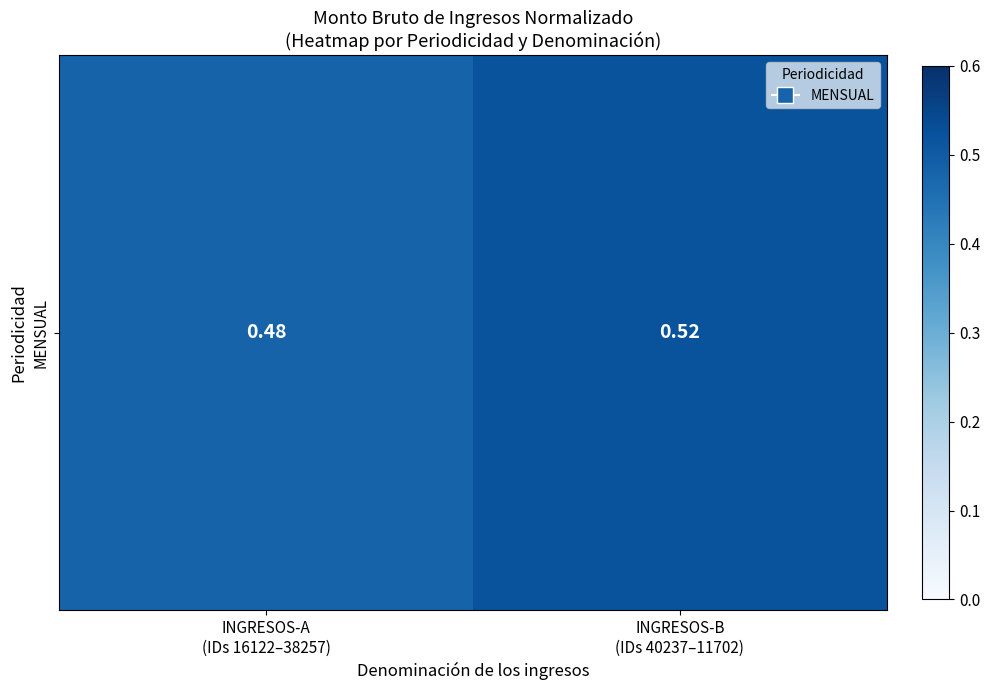

Where is the data nearest to the value 0?

INGRESOS-A
(IDs 16122–38257)